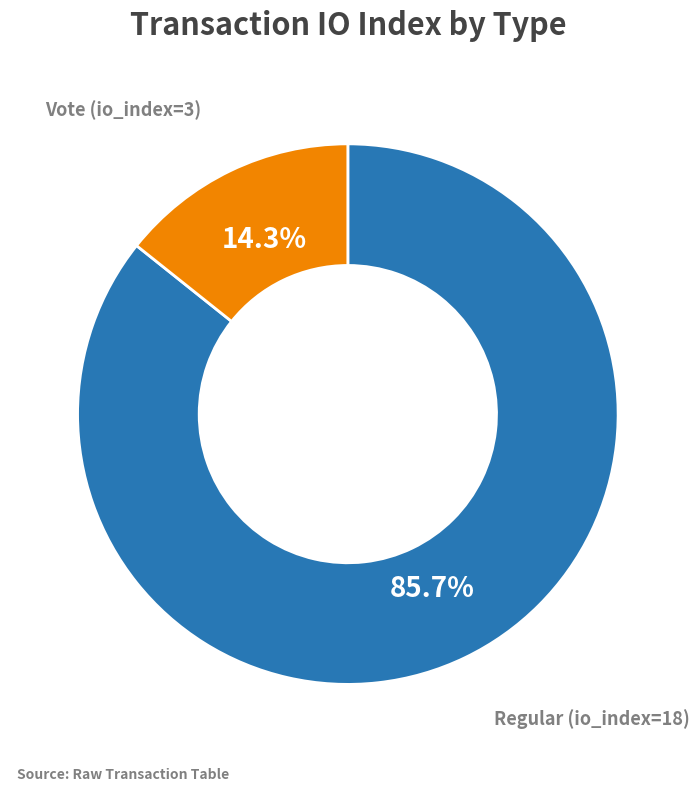

Is there any slice that represents more than half of the pie?

Yes